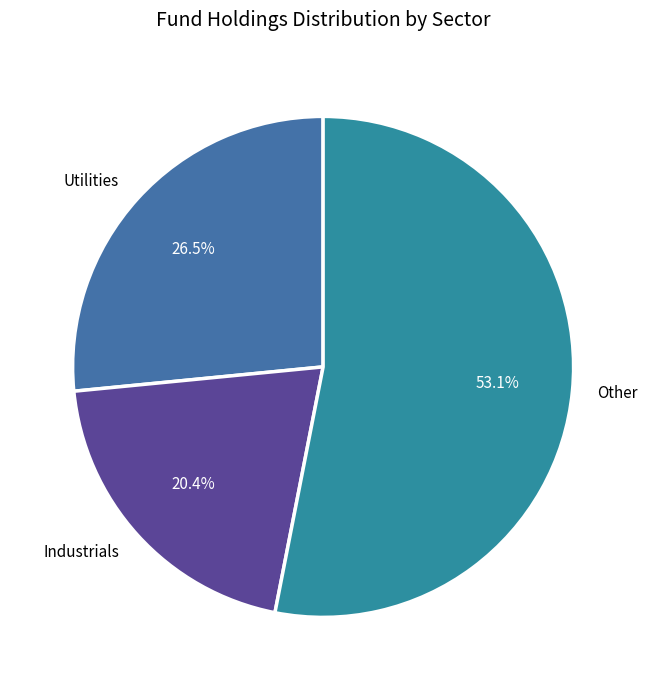

Rank the categories by value from highest to lowest.

Other, Utilities, Industrials